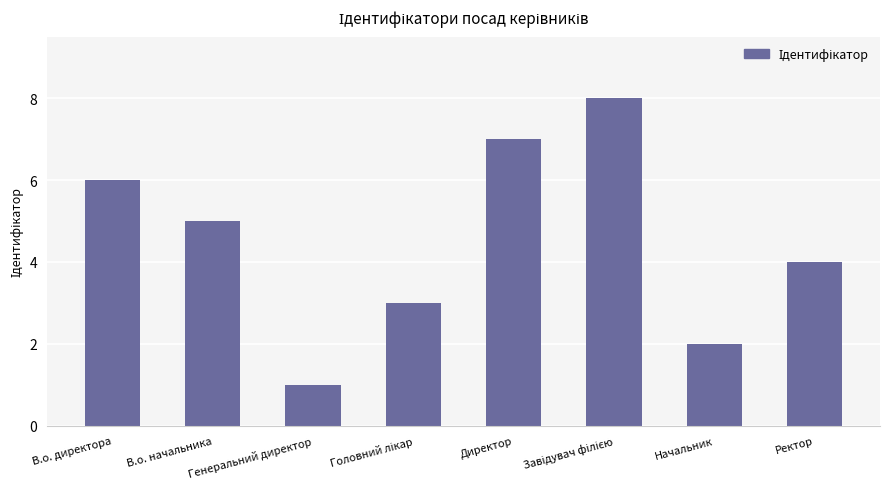

Which category has the lowest value across all series?

Генеральний директор